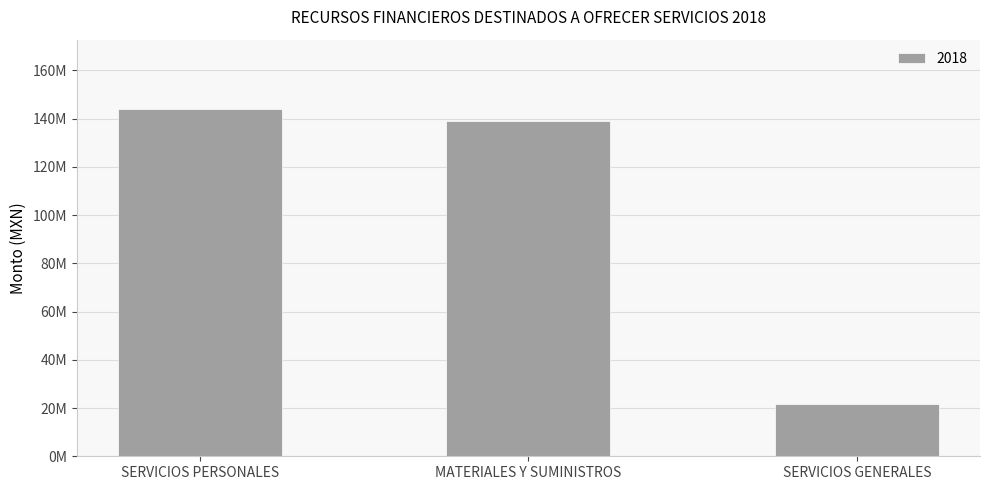

What position from the left is SERVICIOS GENERALES?

3